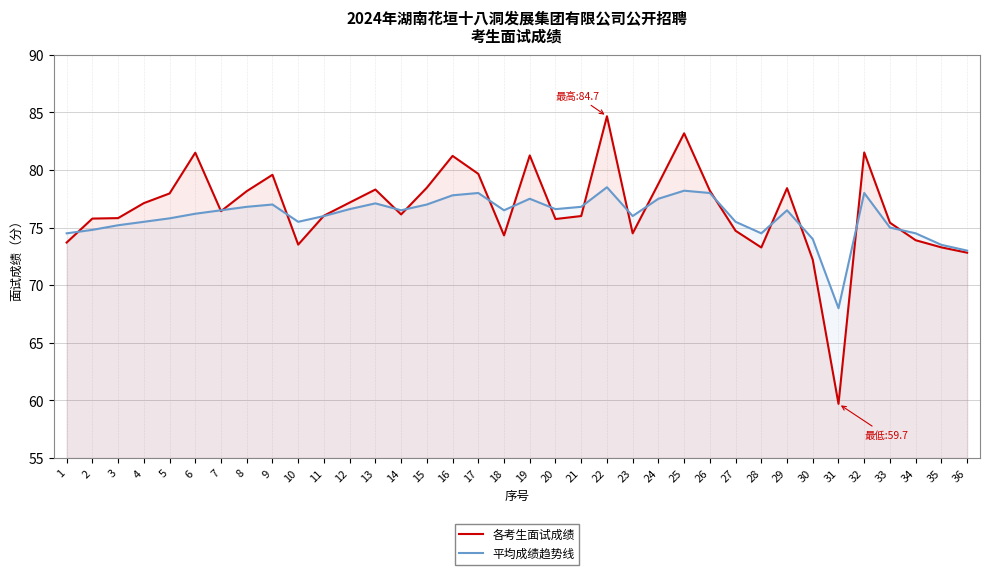

Does the chart display data point markers on the line(s)?

No